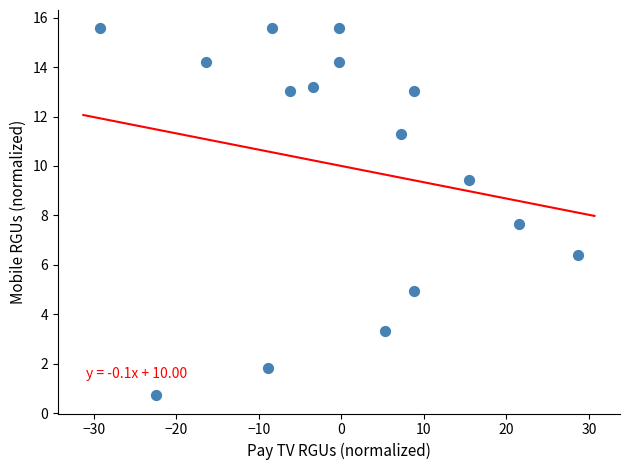

What Y value in the scatter plot is closest to 8?

7.7